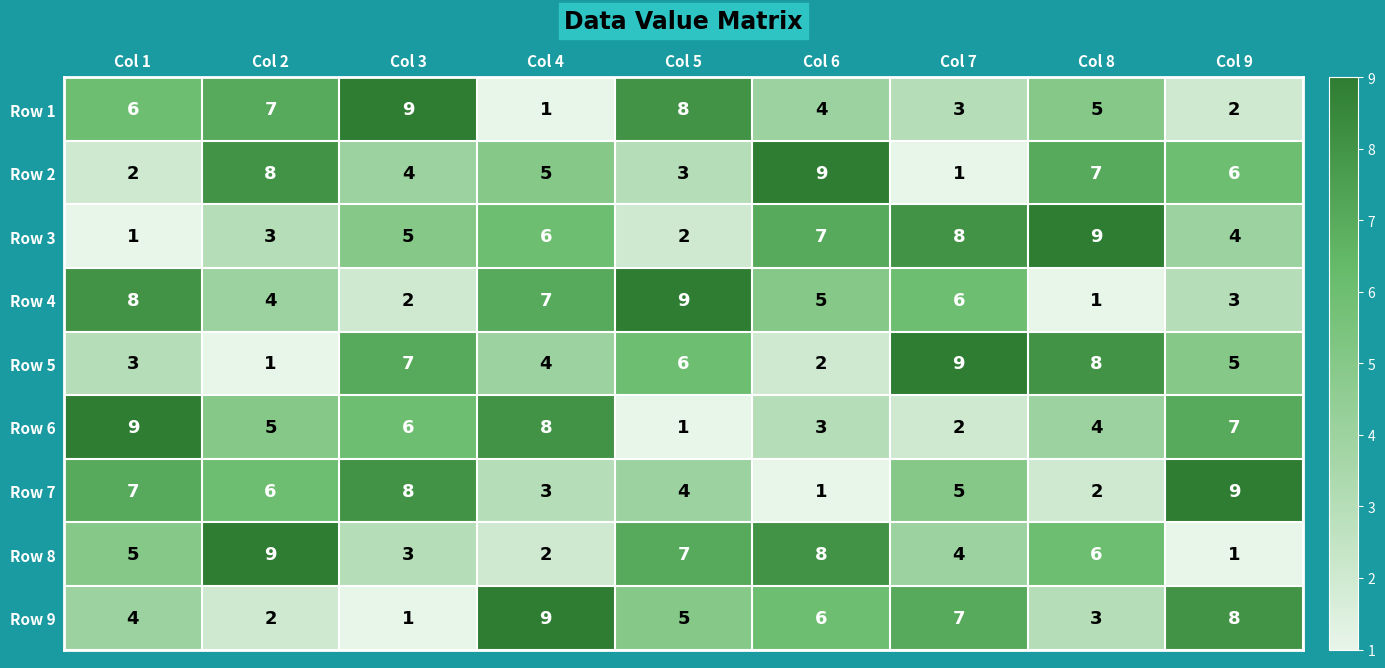

What is the maximum value shown in the chart?

9